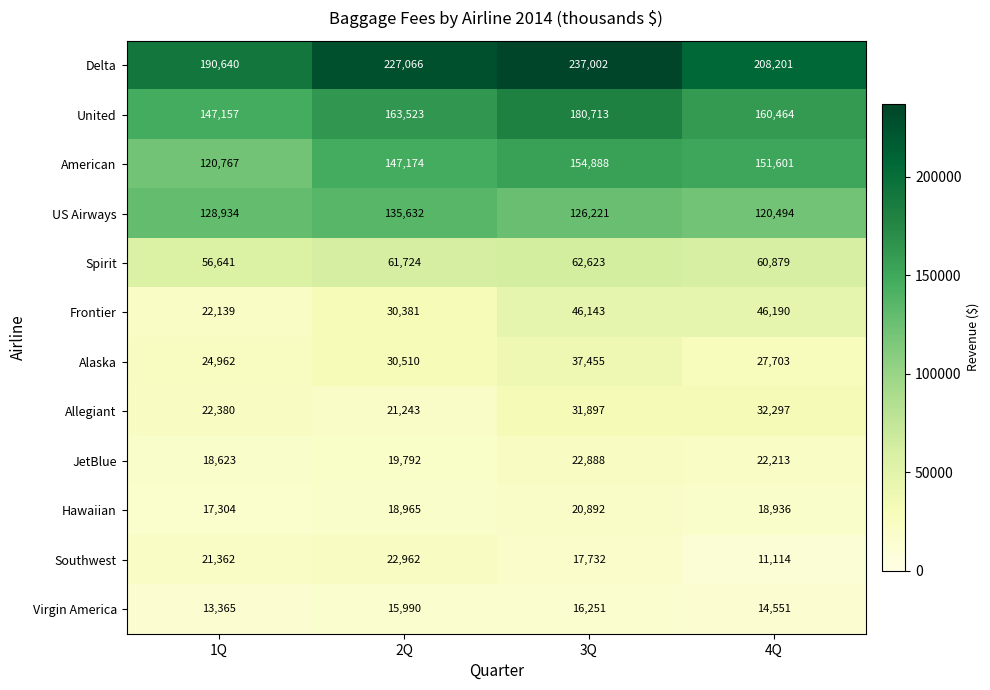

List the series in order of their peak value, lowest first.

Virgin America, Hawaiian, JetBlue, Southwest, Allegiant, Alaska, Frontier, Spirit, US Airways, American, United, Delta